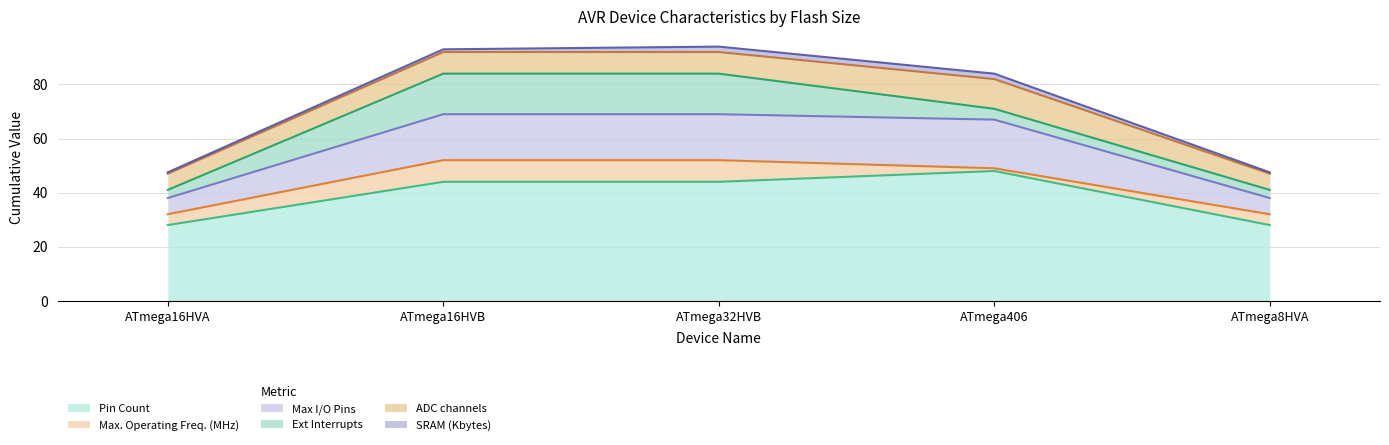

True or false: Ext Interrupts has more than 0 interior local peaks.

False